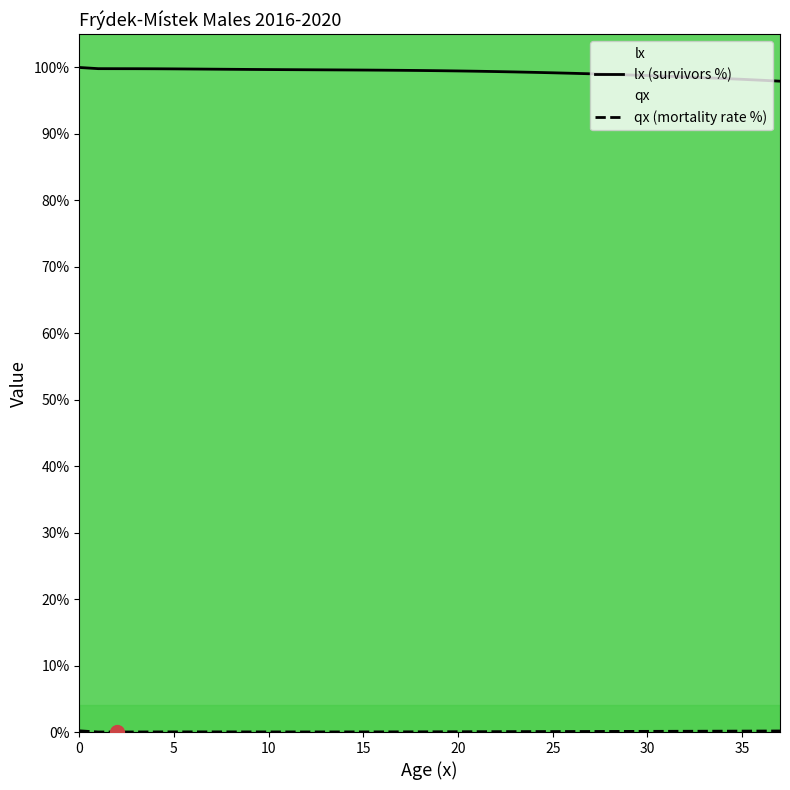

What is the maximum value for qx (mortality rate %)?

0.2